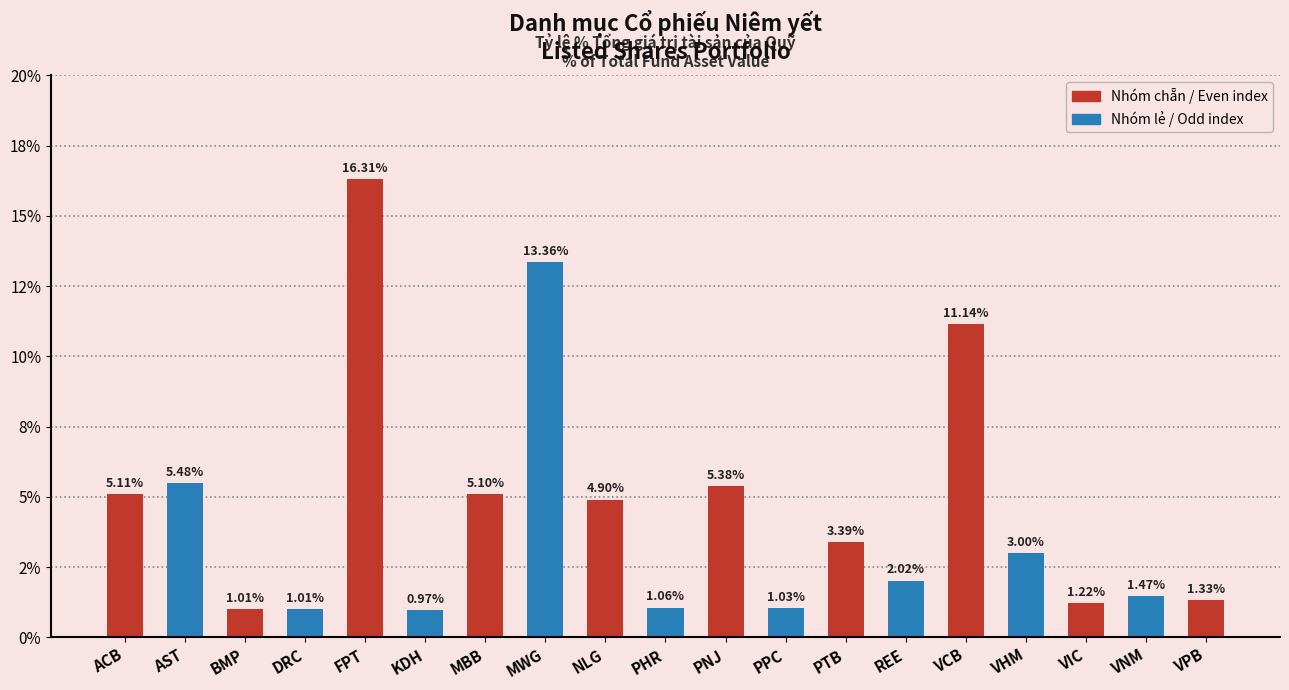

How many bars are there in total?

19